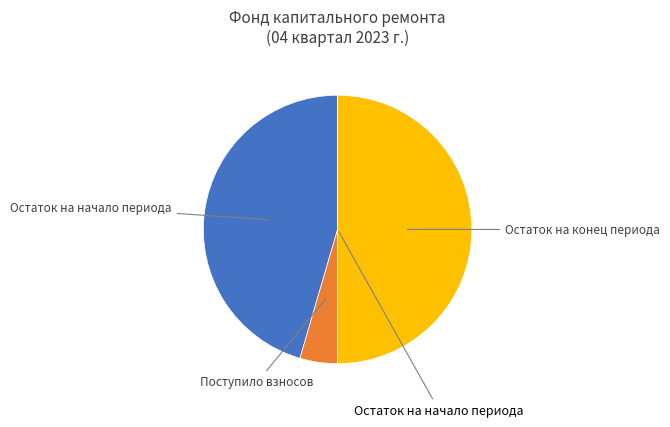

Count the number of slices in the pie.

3